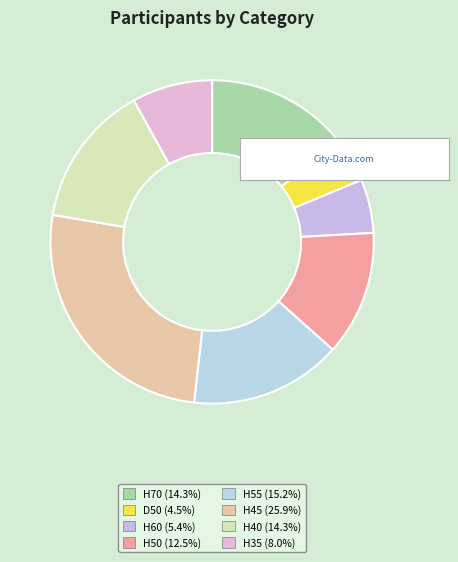

To the nearest percent, what portion does H55 represent?

15%